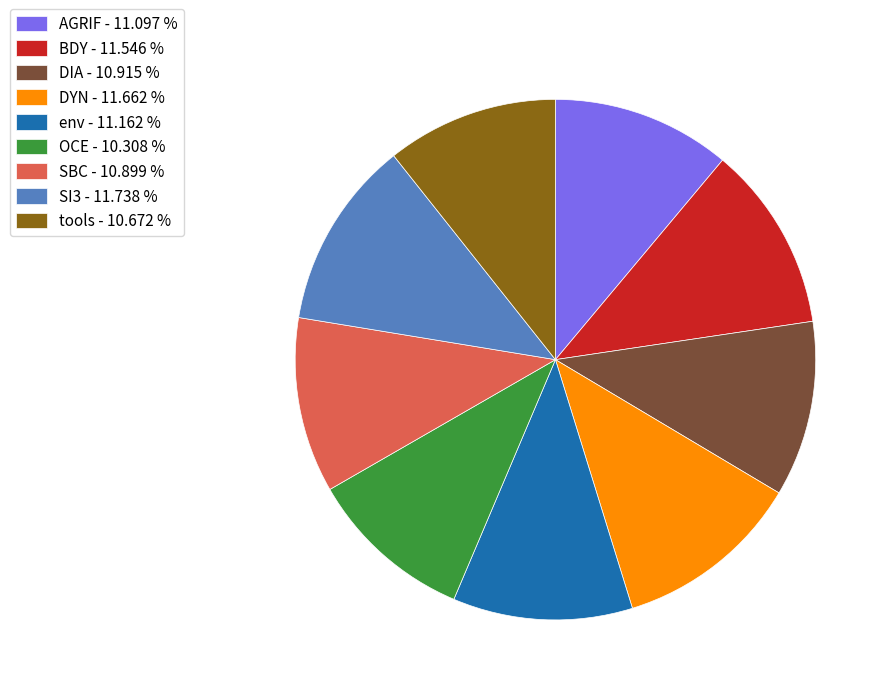

What is the ratio of the value at AGRIF - 11.097 % to the value at SBC - 10.899 %?

1.0